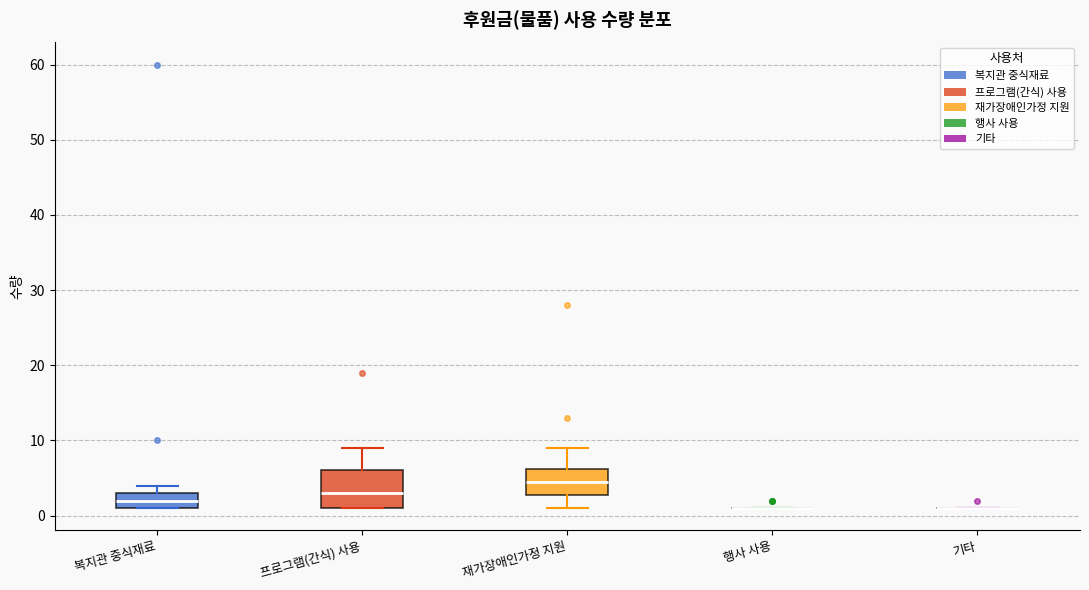

Reading left to right, read every box against the y-axis: the position of its median line, the range the box covers, and the ends of its whiskers. The values are not printed on the chart, so give them approximately, as read against the axis.

복지관 중식재료: median 2, box 1 to 3, whiskers 1 to 4
프로그램(간식) 사용: median 3, box 1 to 6, whiskers 1 to 9
재가장애인가정 지원: median 5, box 3 to 6, whiskers 1 to 9
행사 사용: box collapsed to a line at 1, whiskers 1 to 1
기타: box collapsed to a line at 1, whiskers 1 to 1